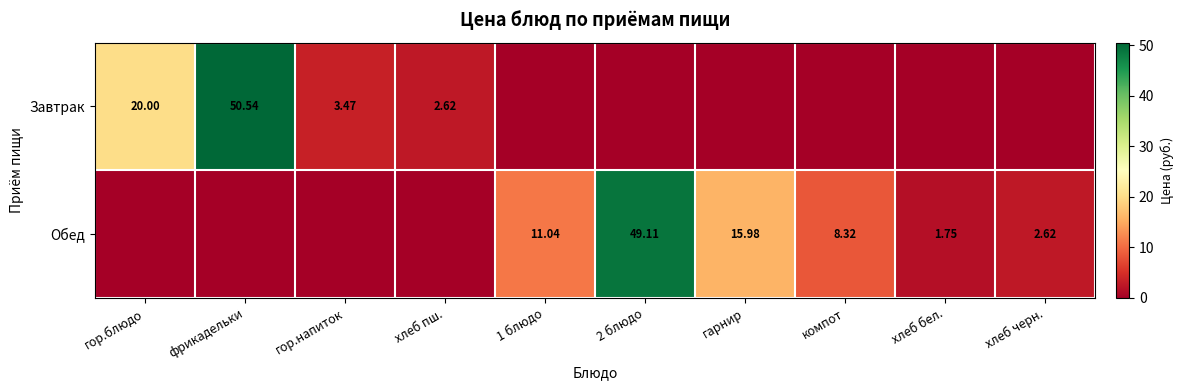

At how many categories does at least one series exceed 17?

3